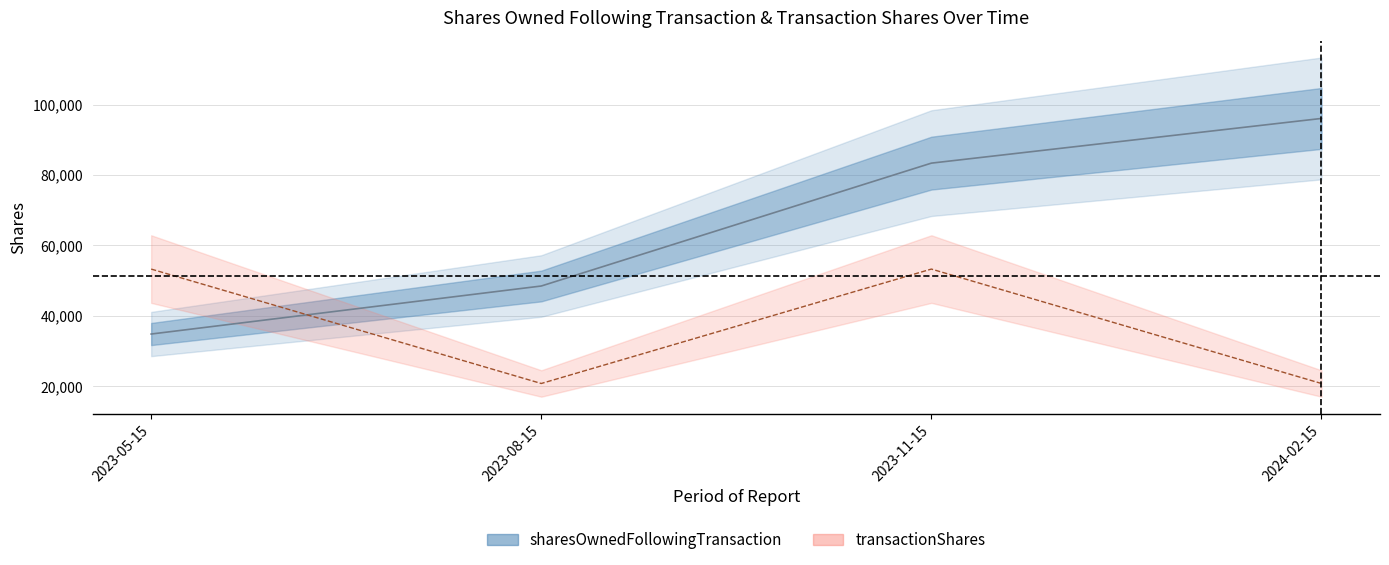

How many times do sharesOwnedFollowingTransaction and transactionShares cross each other?

1